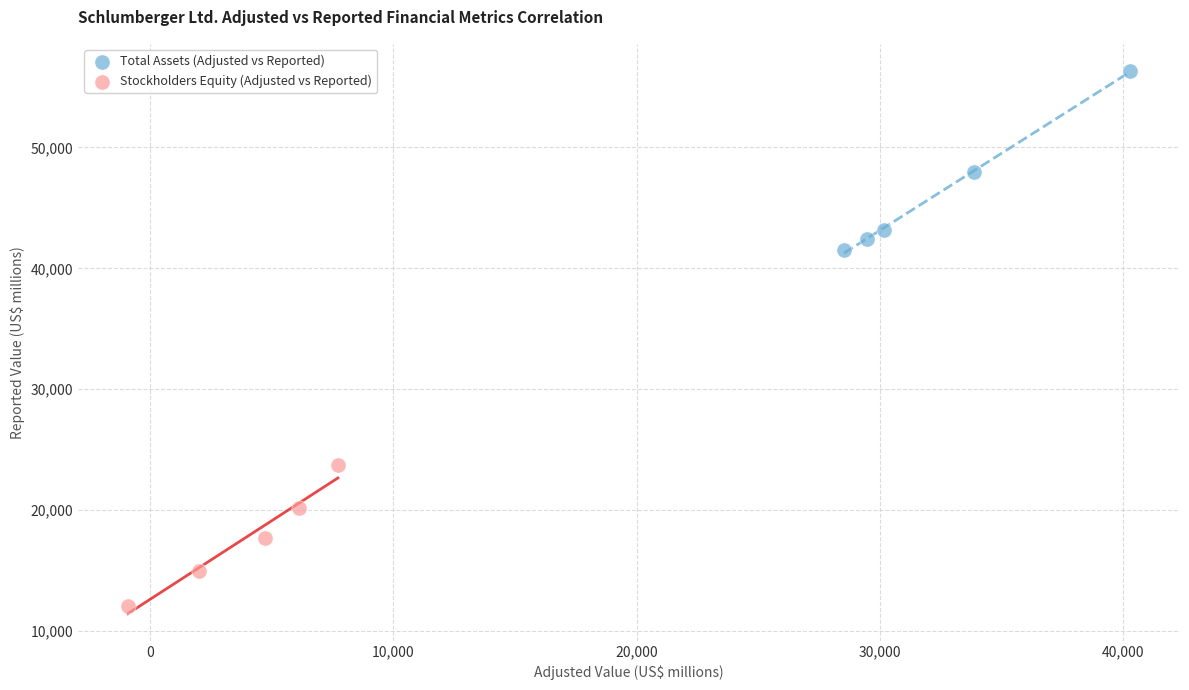

Which series has the widest spread of Y values?

Total Assets (Adjusted vs Reported)